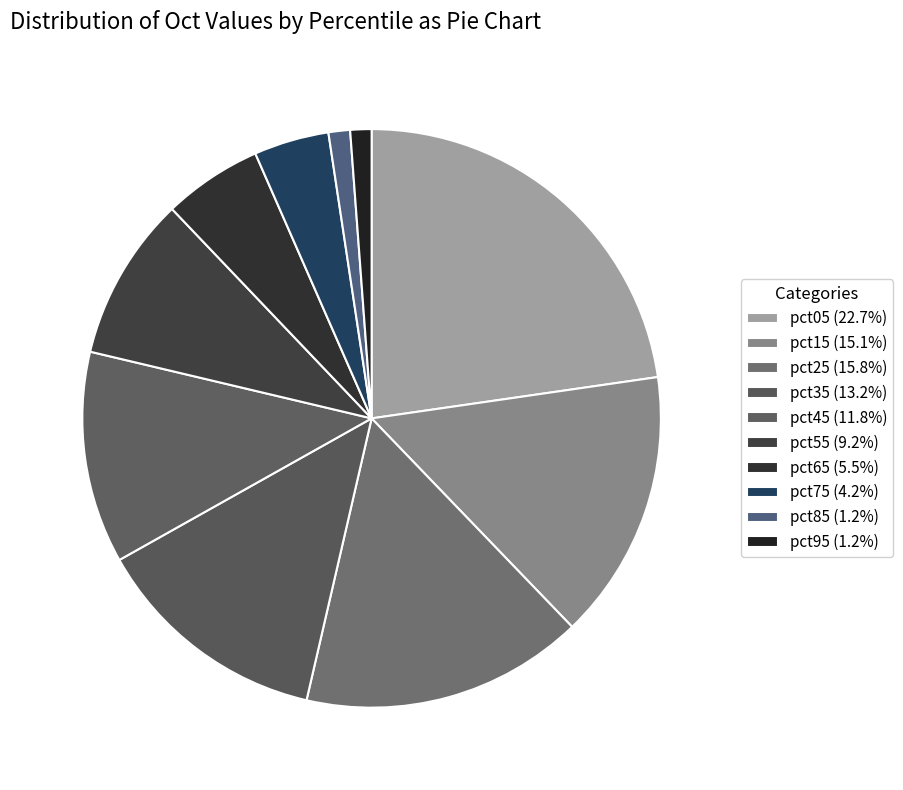

Which slice is the largest?

pct05